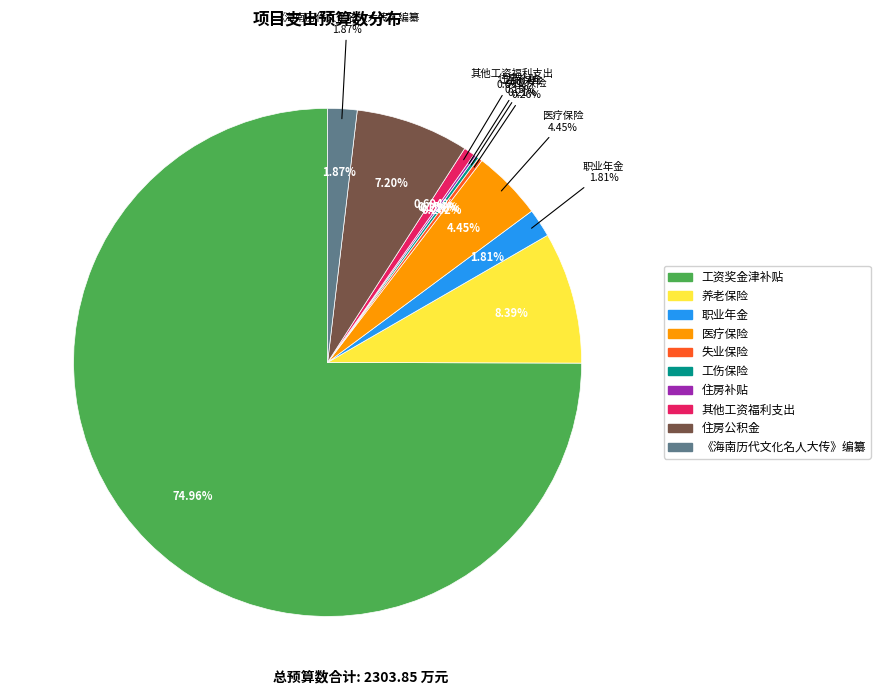

How many segments does this pie chart have?

10